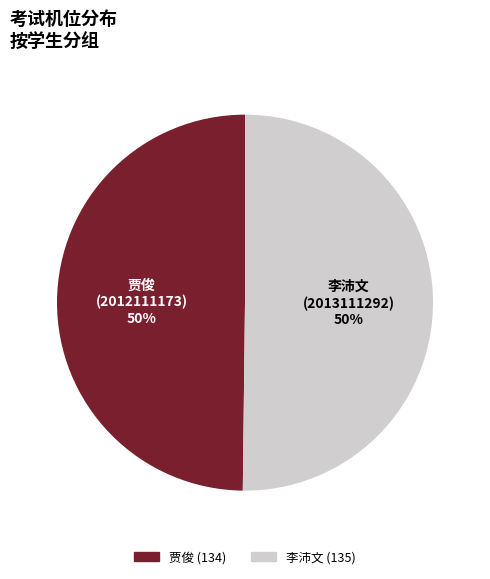

To the nearest percent, what is the average slice percentage?

50%